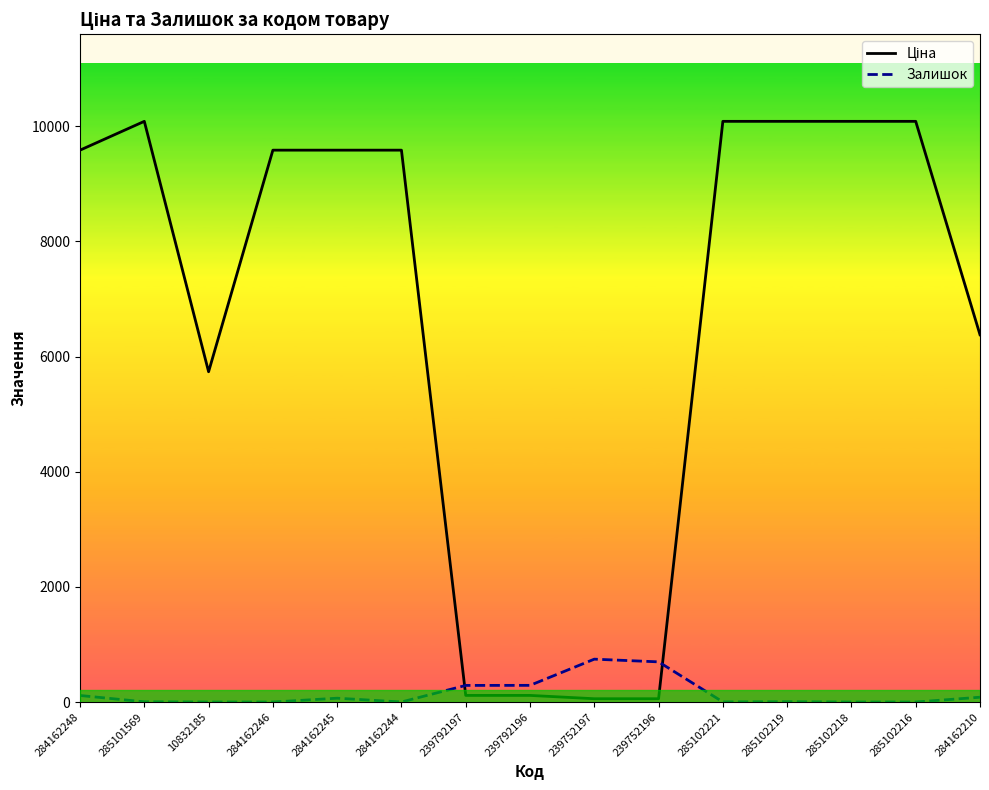

Is it true that Ціна equals 115.4 at 239792196?

True